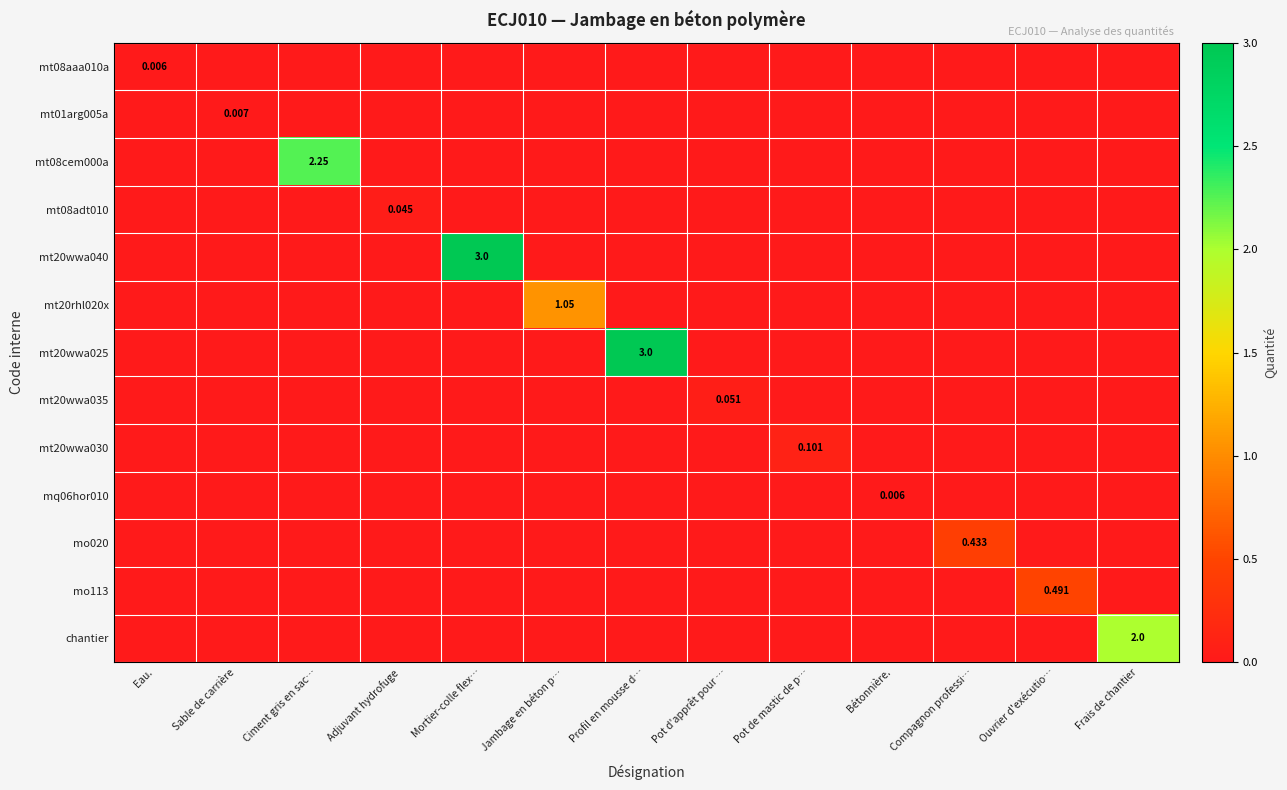

Between Pot de mastic de p… and Sable de carrière, which is larger?

Pot de mastic de p…